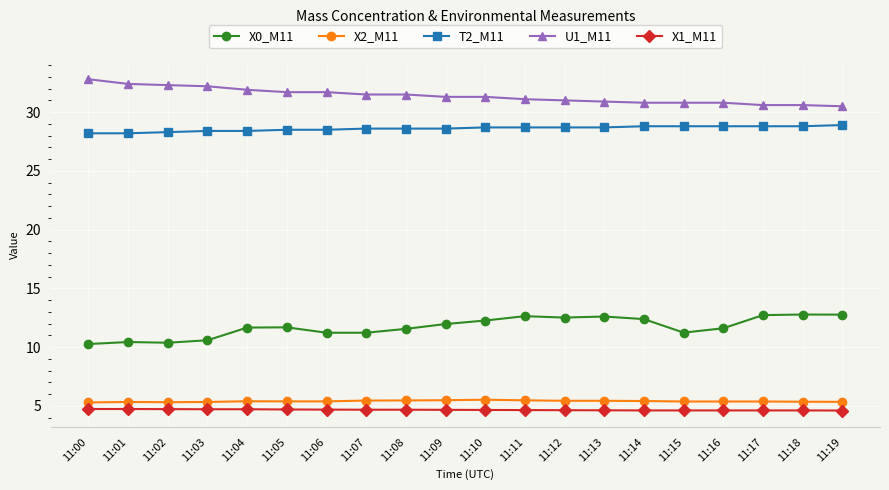

Is the value of X0_M11 at 11:09 greater than the value of T2_M11 at 11:09?

No